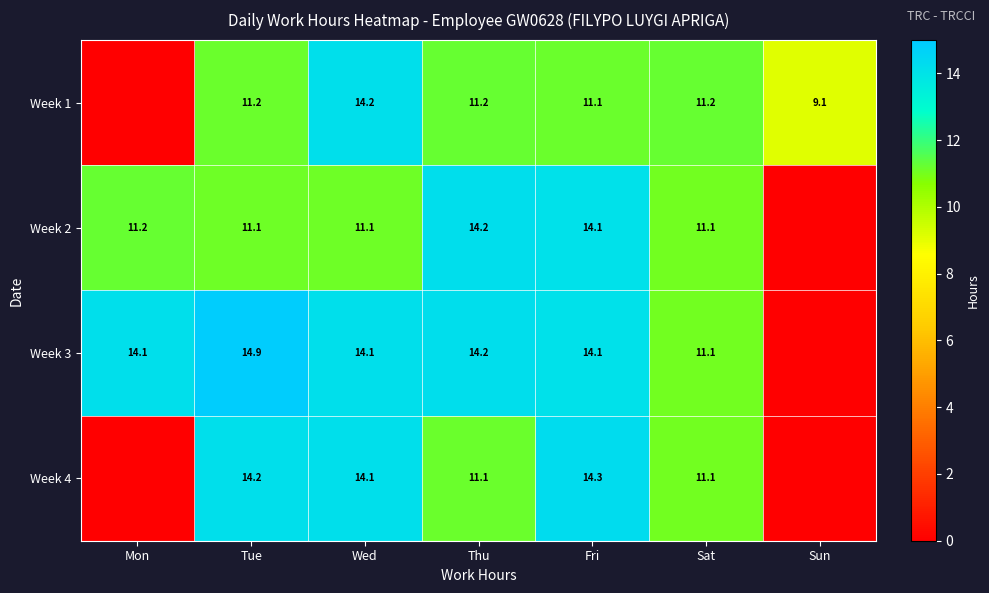

The Week 1 series shows 11.2 at Sat. True or false?

True